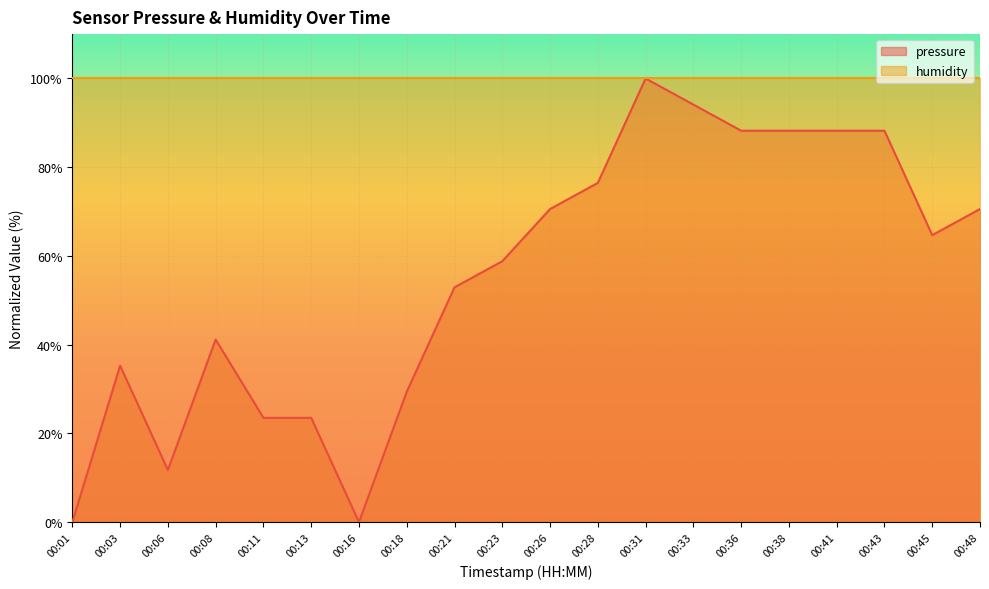

At which category does the chart reach its minimum across all series?

00:01